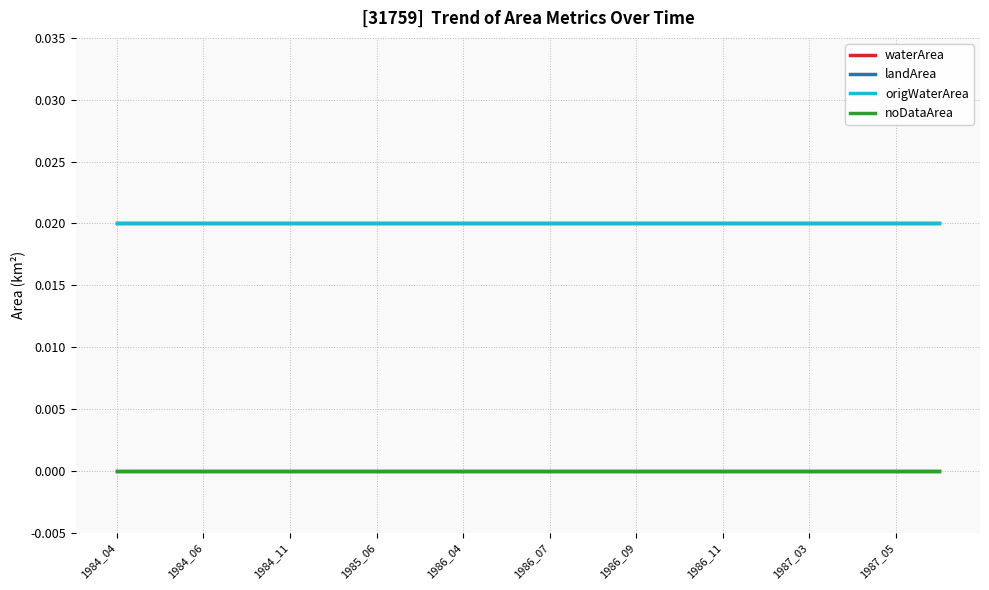

At how many categories does at least one series exceed 0?

20